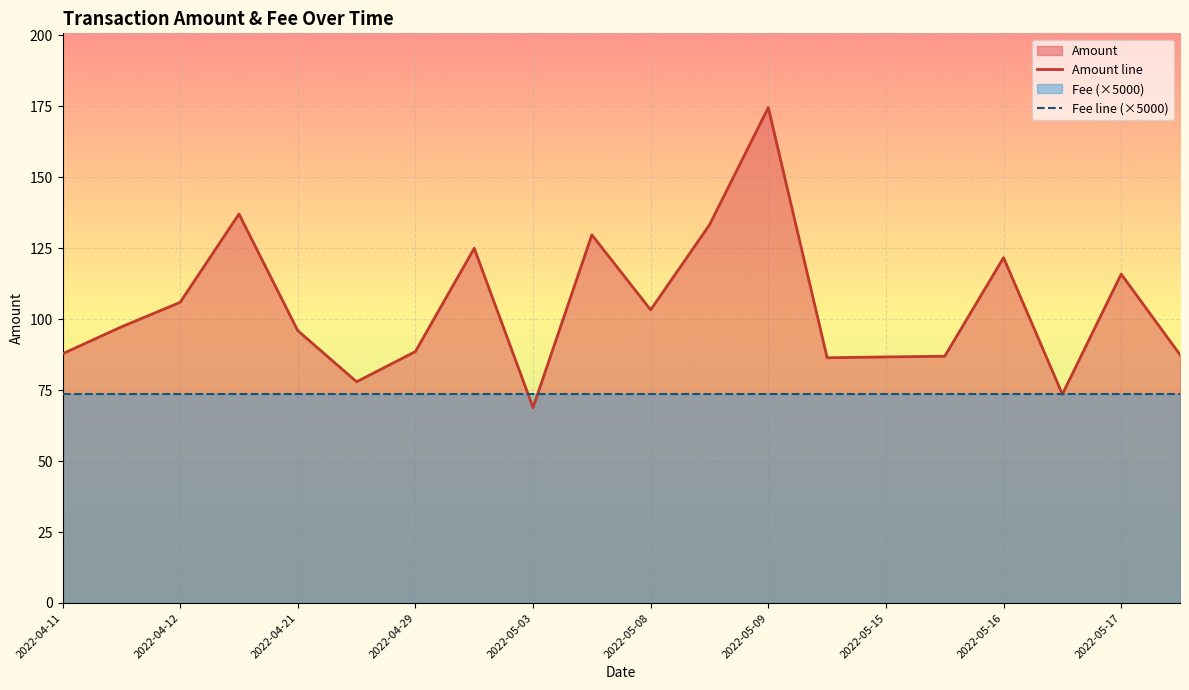

Reading left to right, transcribe all the data shown in this chart.

Amount line: 87.8	97.3	105.9	137.0	95.9	77.9	88.6	125.0	68.9	129.7	103.3	133.2	174.5	86.4	86.7	86.9	121.7	73.5	115.8	87.5
Fee line (×5000): 73.5	73.5	73.5	73.5	73.5	73.5	73.5	73.5	73.5	73.5	73.5	73.5	73.5	73.5	73.5	73.5	73.5	73.5	73.5	73.5